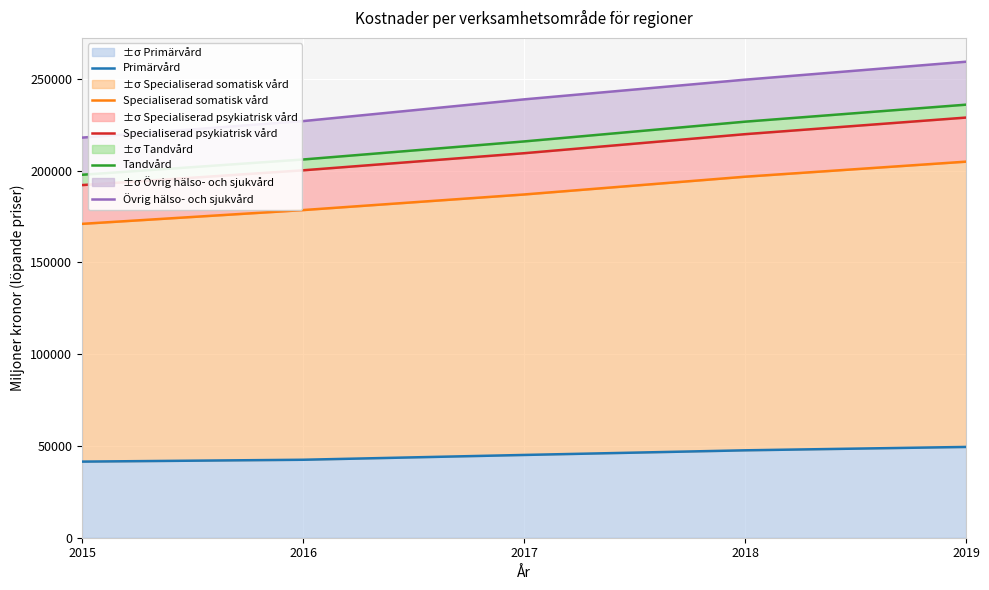

Which series has the largest range (max minus min)?

Övrig hälso- och sjukvård